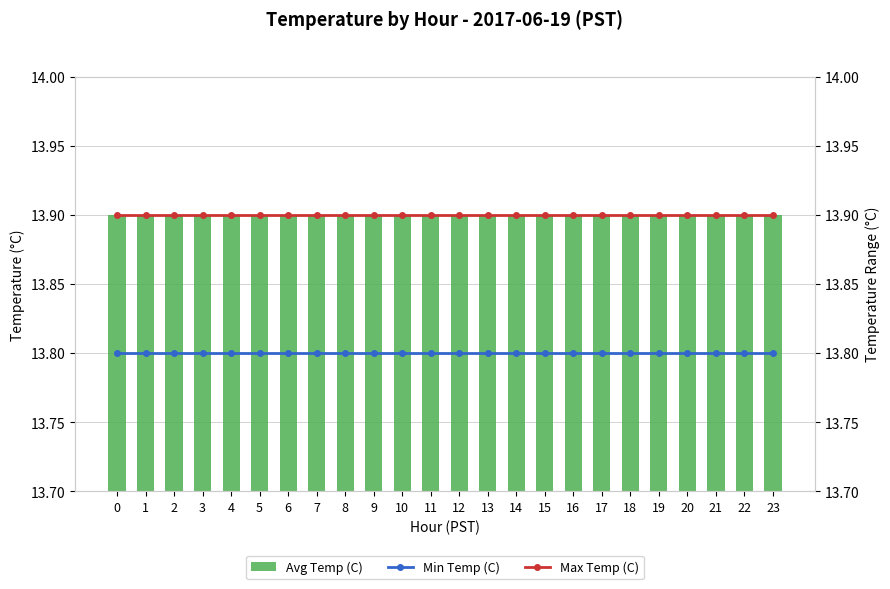

What is the approximate value of Min Temp (C) at 23?

13.8